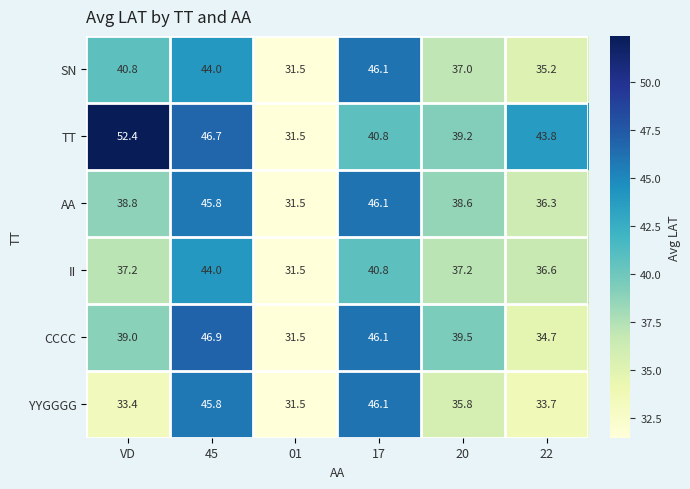

What is the difference between the maximum and minimum values in the II series?

12.5